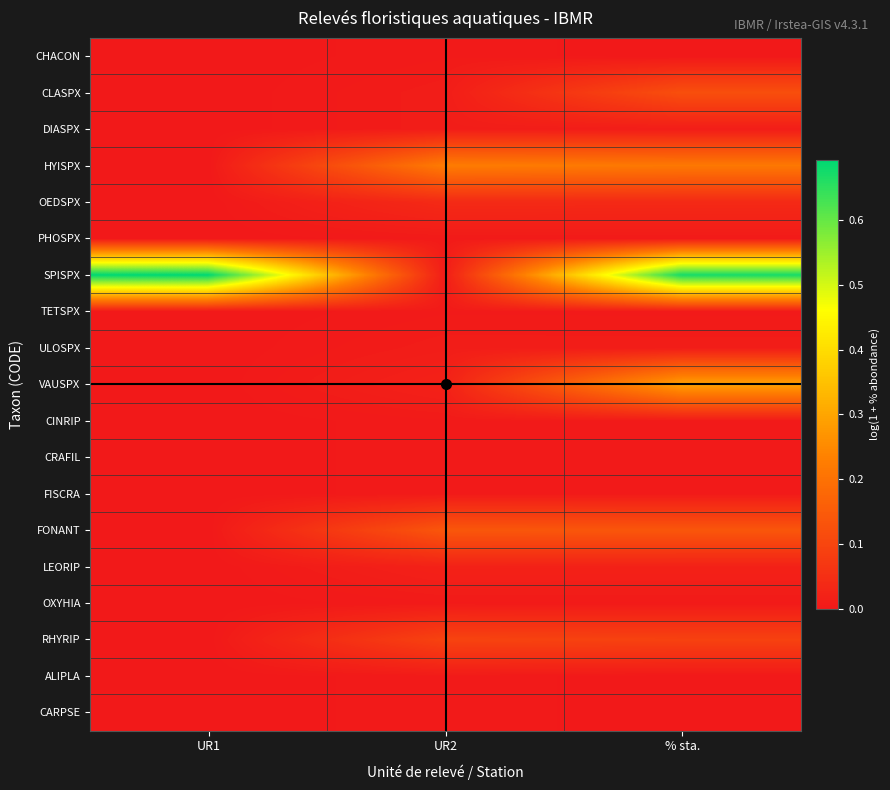

List the series in order of their peak value, lowest first.

CHACON, PHOSPX, TETSPX, CINRIP, CRAFIL, FISCRA, OXYHIA, ALIPLA, CARPSE, DIASPX, ULOSPX, LEORIP, OEDSPX, RHYRIP, CLASPX, FONANT, HYISPX, VAUSPX, SPISPX